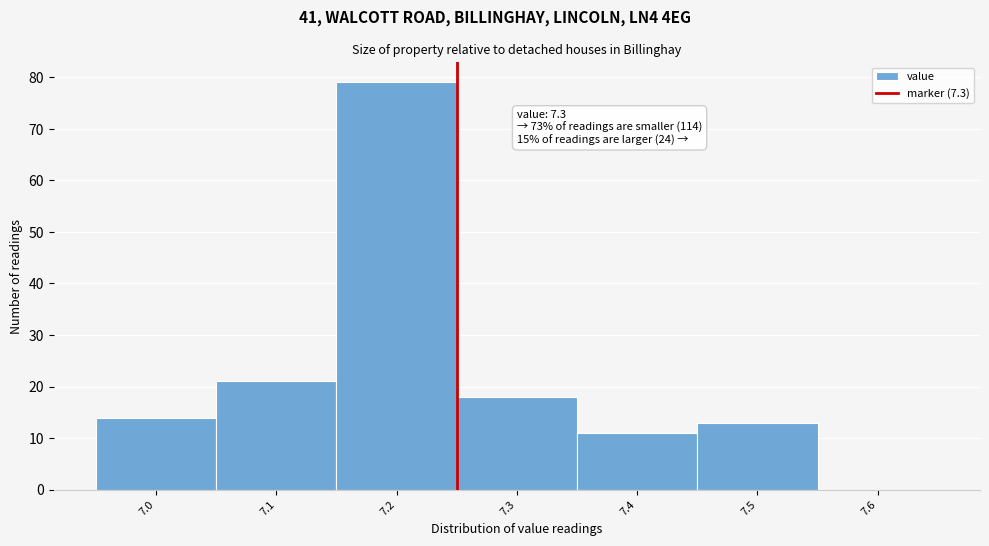

Reading left to right, extract all data points from this chart.

7.0=14	7.1=21	7.2=79	7.3=18	7.4=11	7.5=13	7.6=0